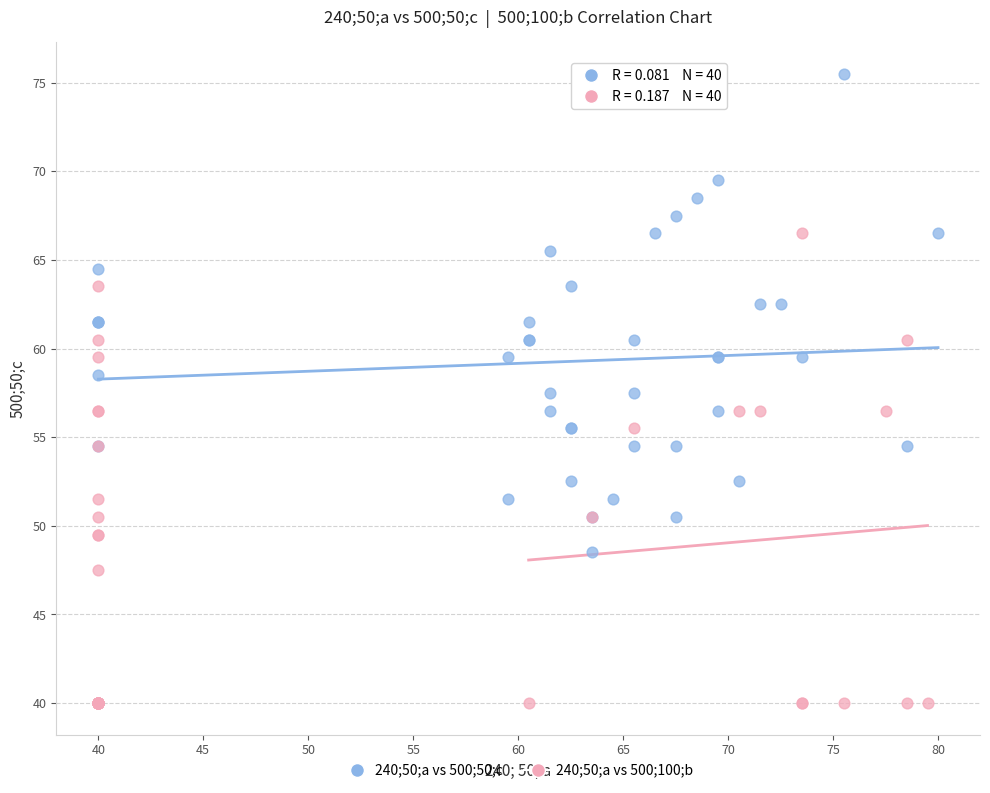

Which series reaches the maximum Y coordinate?

240;50;a vs 500;50;c